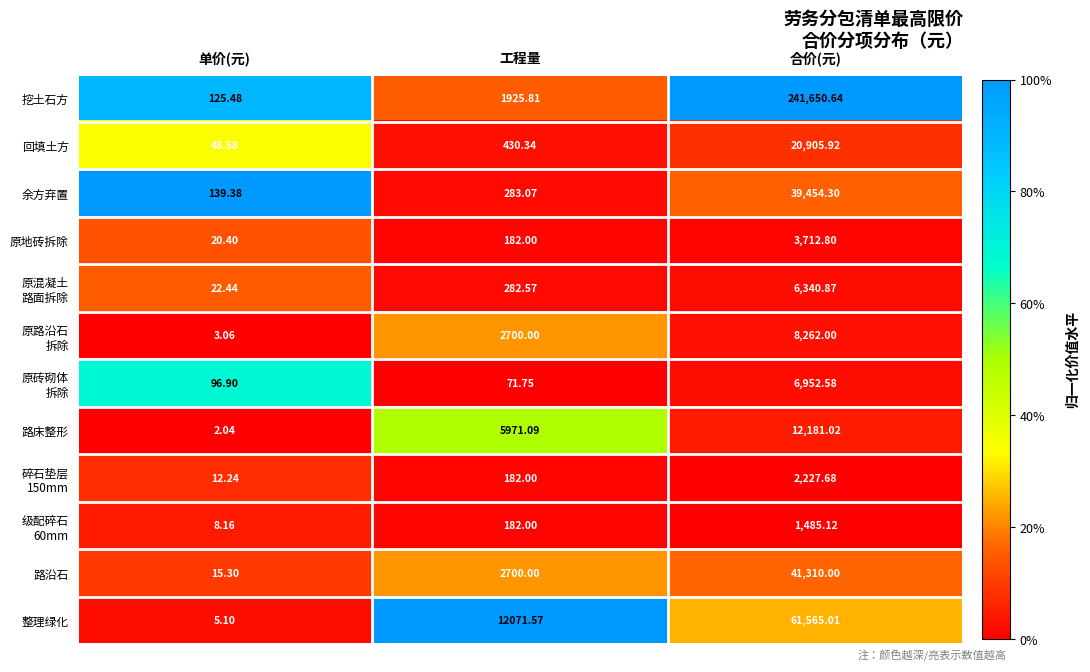

Which series has the largest range (max minus min)?

挖土石方